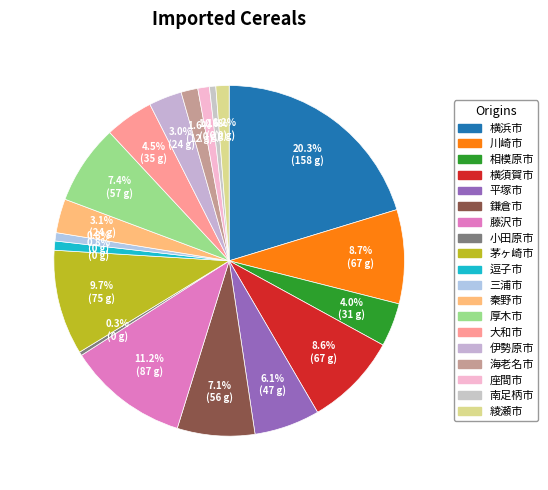

Which slice is the largest?

横浜市